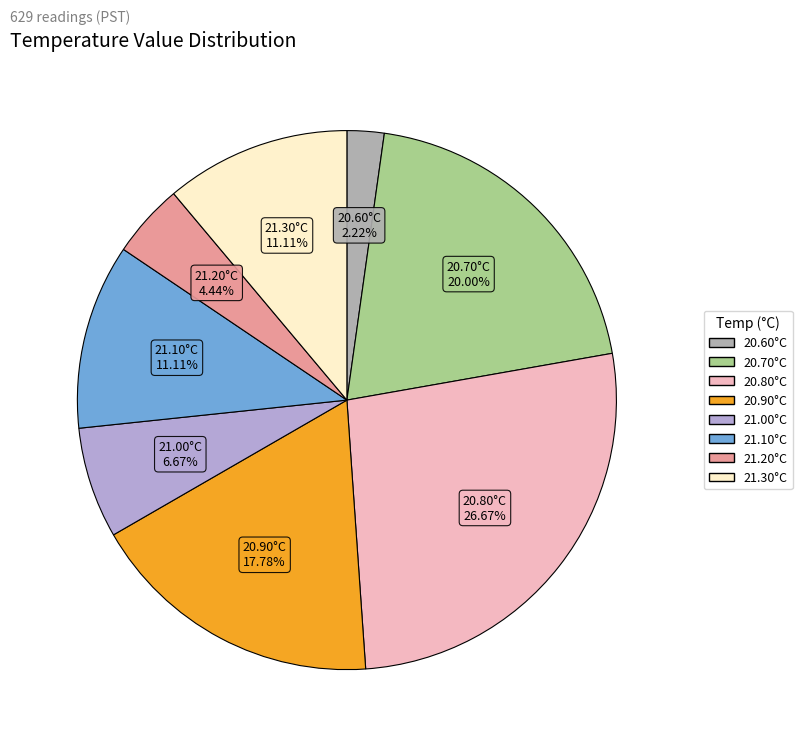

How many slices are in this pie chart?

8